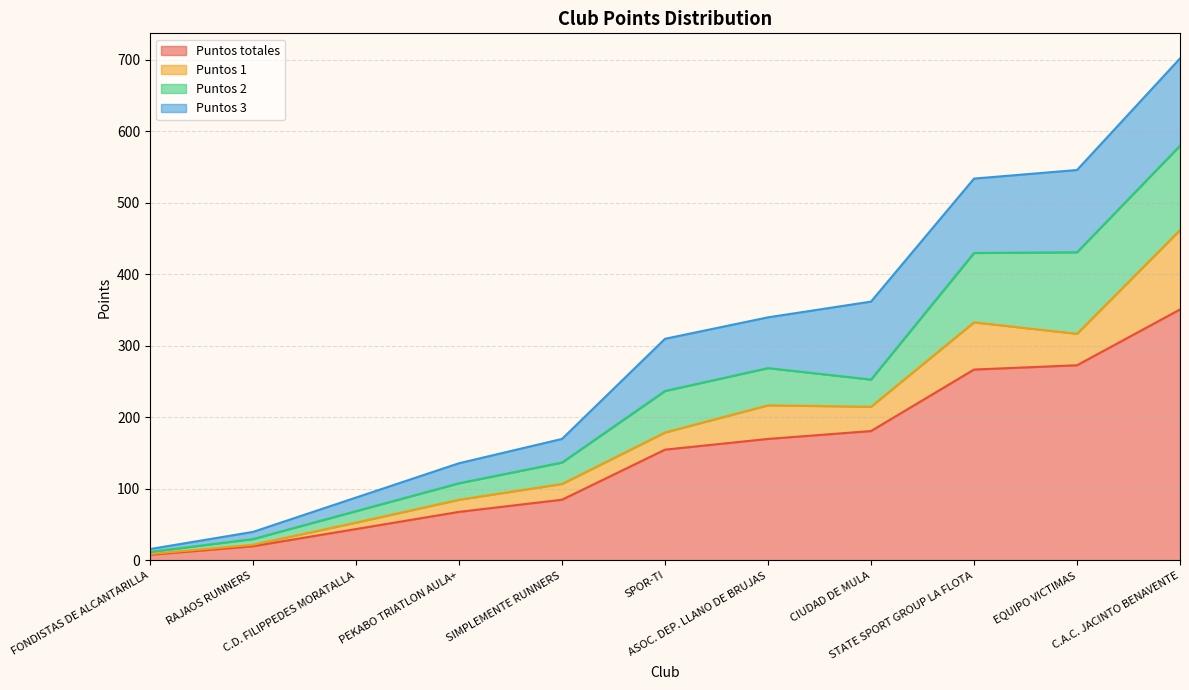

Rank the series by their maximum value, from lowest to highest.

Puntos 1, Puntos 2, Puntos 3, Puntos totales